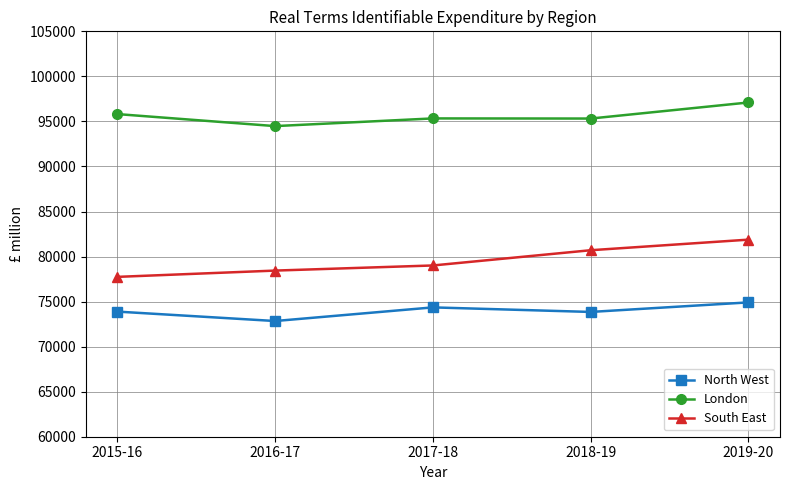

What is the approximate value of South East at 2018-19, to the nearest 50?

80700